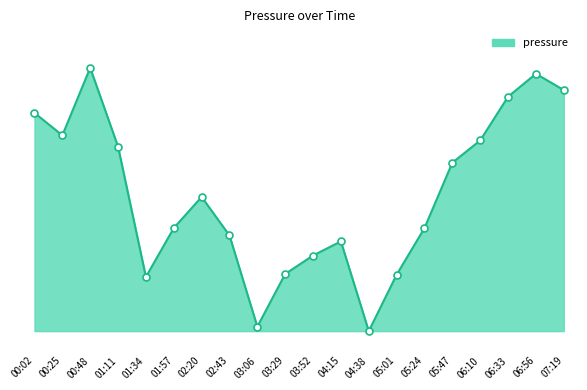

What is the difference between the maximum and minimum values?

90.3